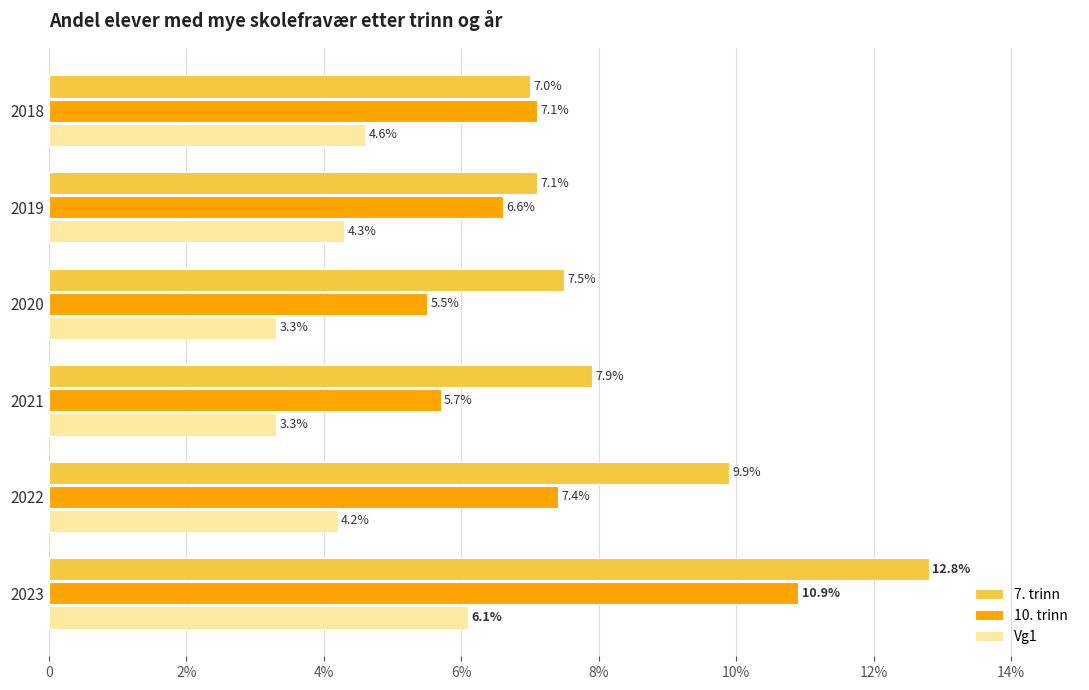

What are all the series names shown in the legend?

7. trinn, 10. trinn, Vg1